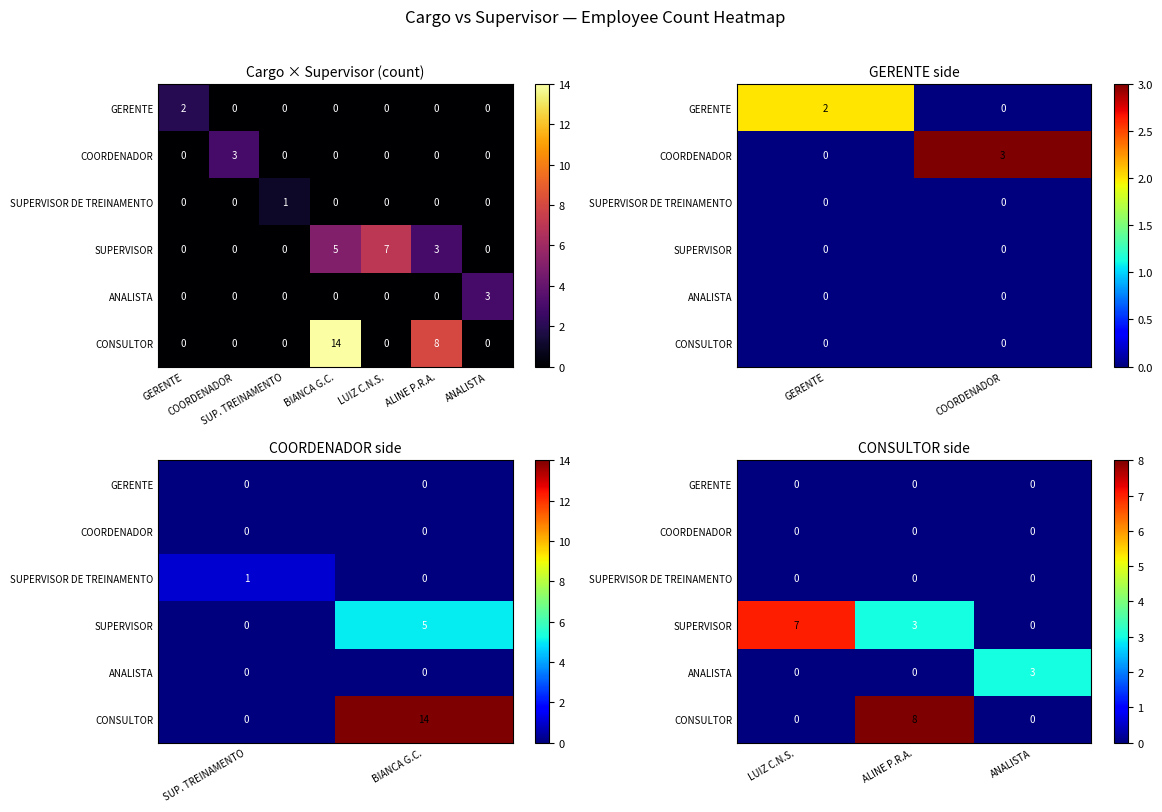

How many CONSULTOR values are between 0 and 8?

3